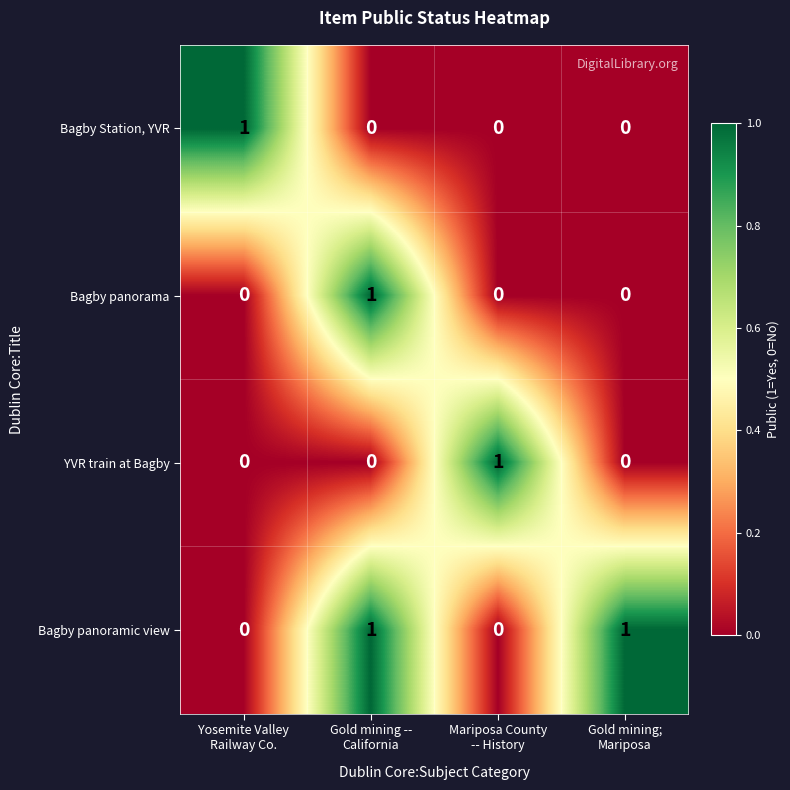

At how many categories does at least one series exceed 0?

4